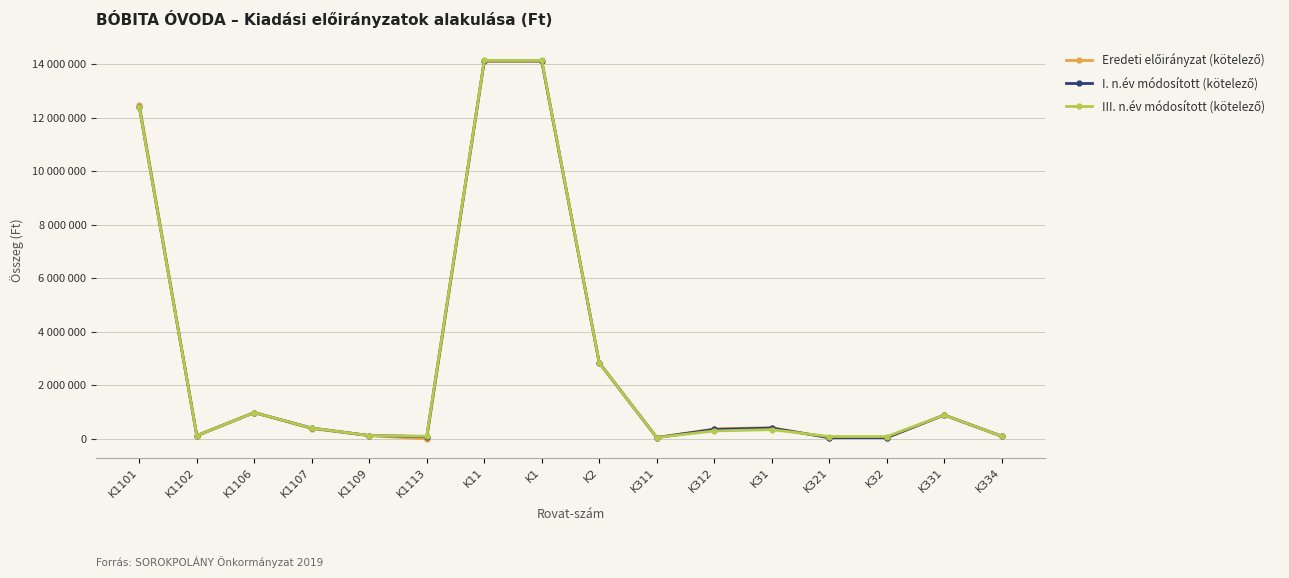

Where is the first local minimum for III. n.év módosított (kötelező)?

K1102